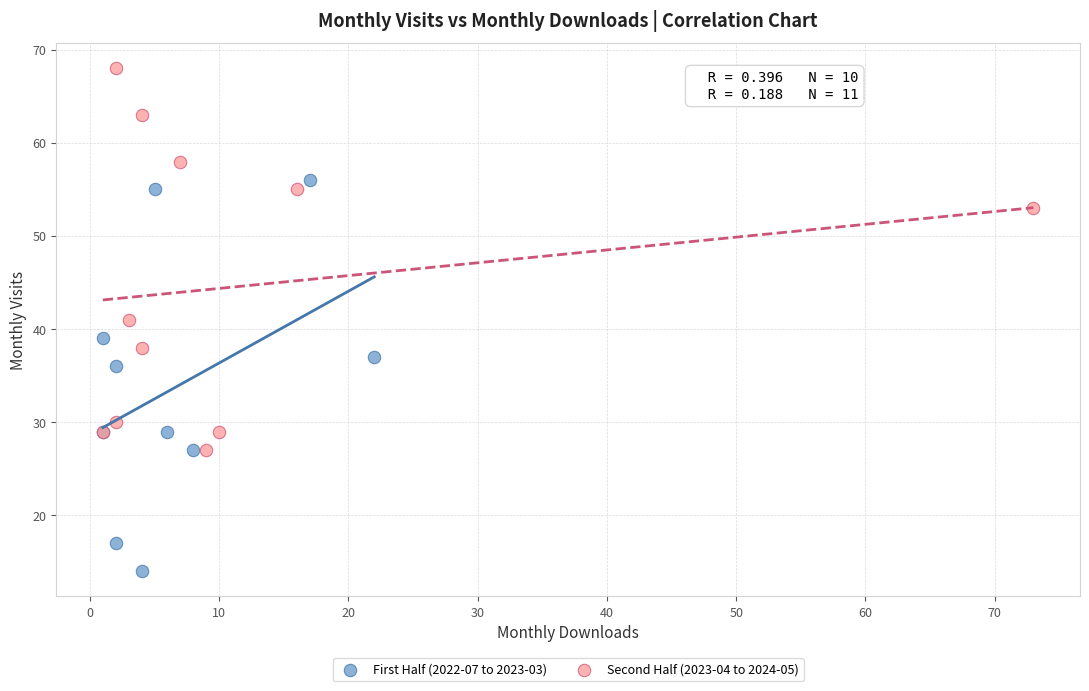

Which series reaches the maximum Y coordinate?

Second Half (2023-04 to 2024-05)